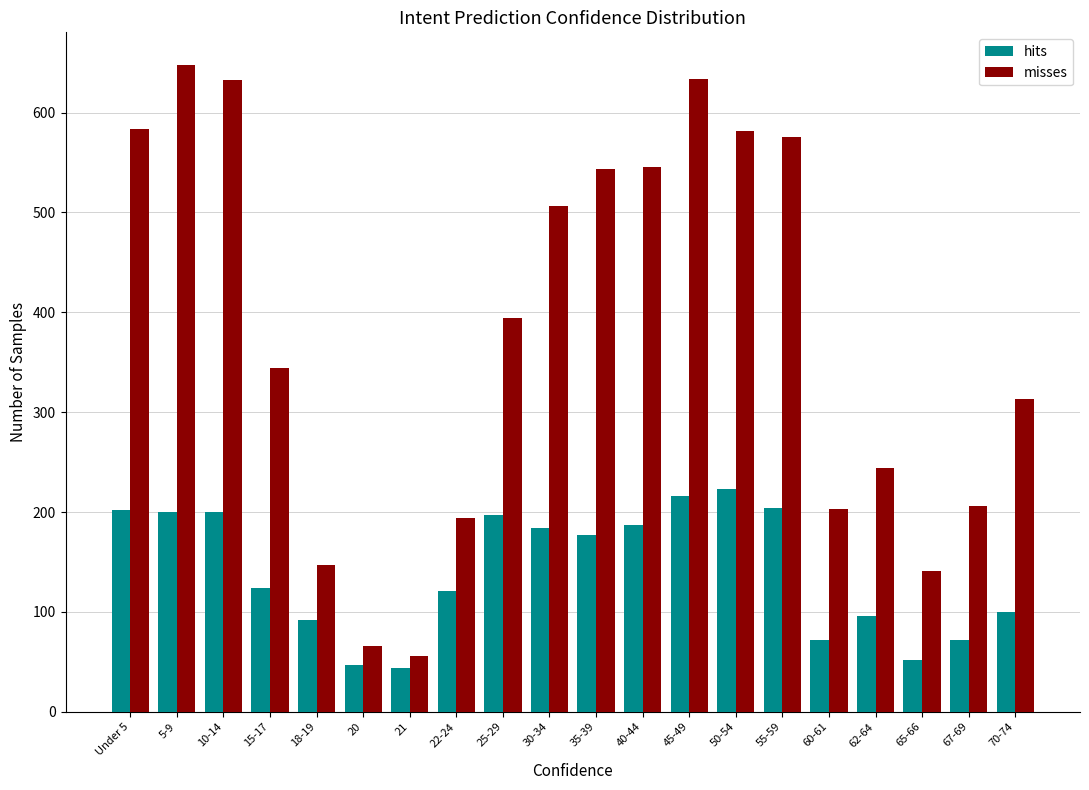

Is it true that misses equals 194 at 22-24?

True